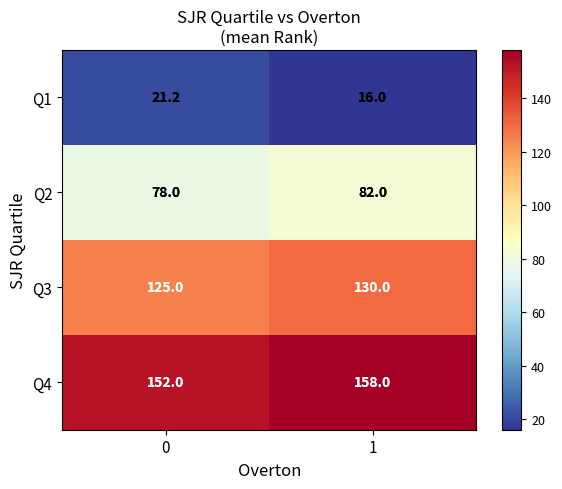

What is the maximum value shown in the chart?

158.0